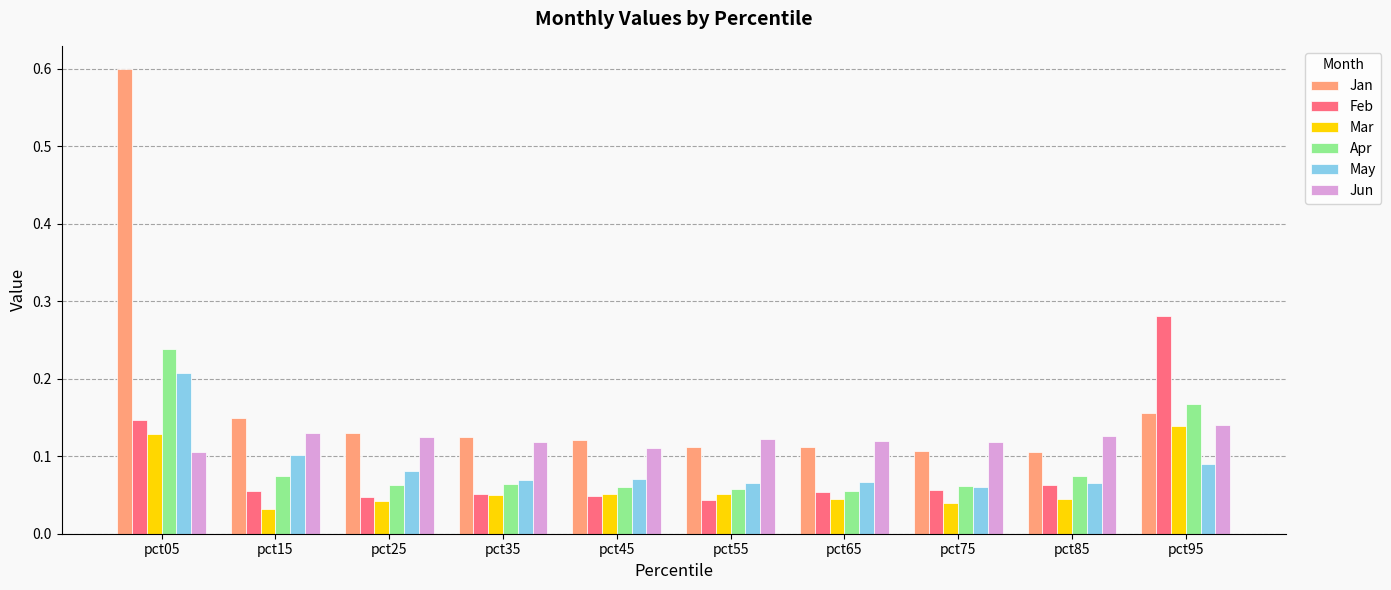

What is the sum of all Feb values?

0.8